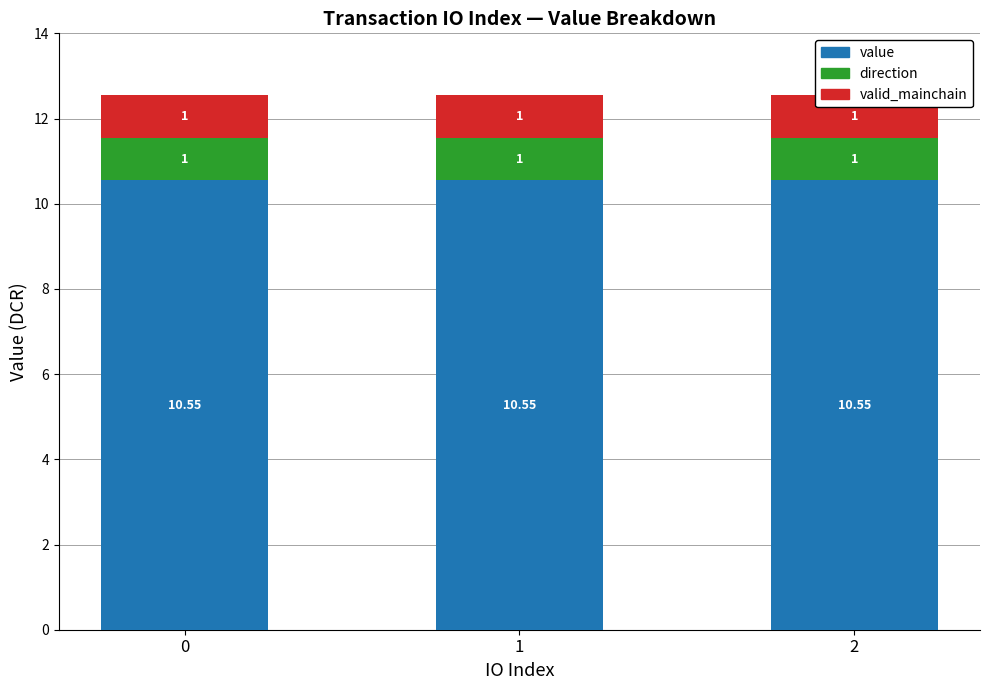

True or false: valid_mainchain has a value of 1.6 at 0.

False